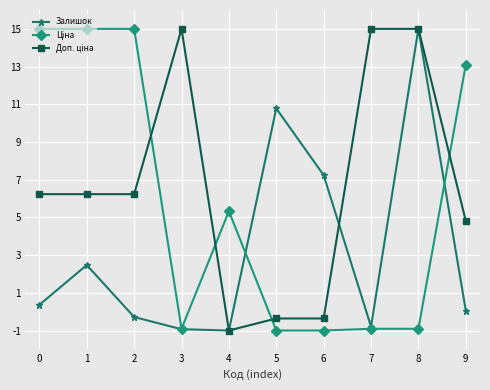

What is the spread (max minus min) of values at 6?

8.2